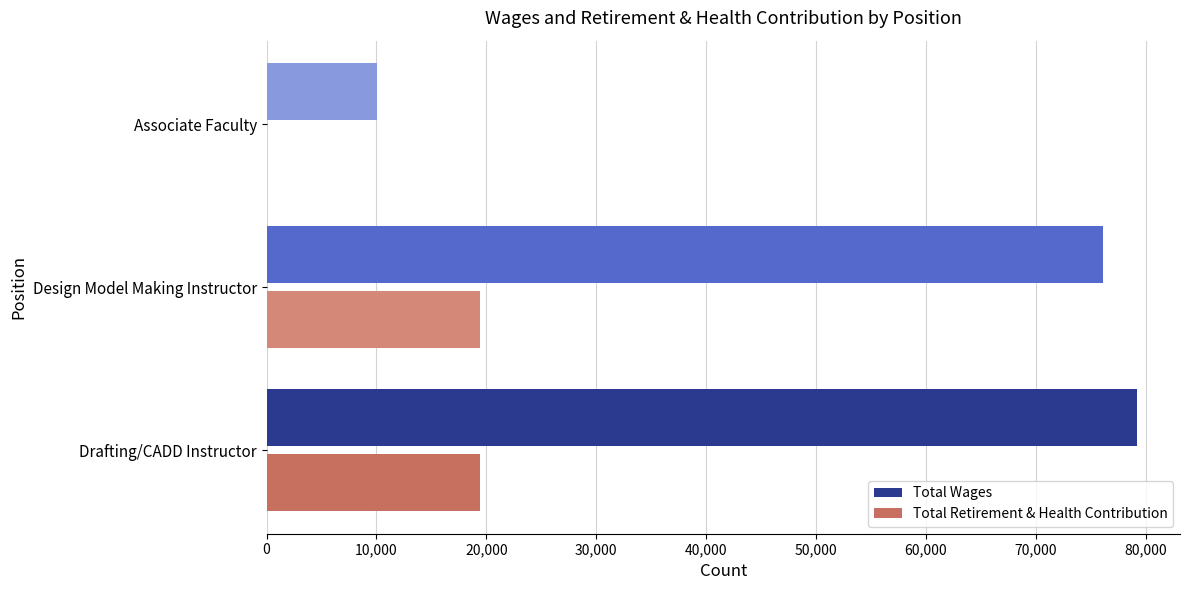

Is the value of Total Retirement & Health Contribution at Drafting/CADD Instructor greater than the value of Total Wages at Drafting/CADD Instructor?

No